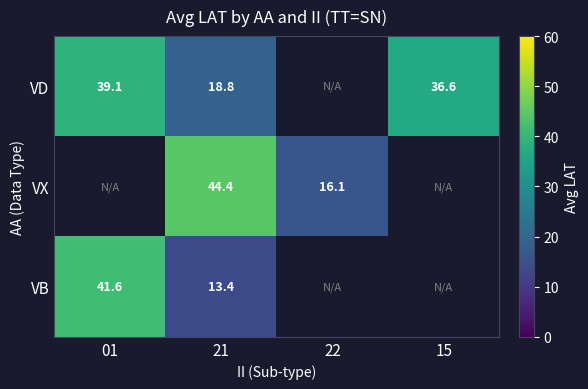

At which label is VD closest to 28?

15